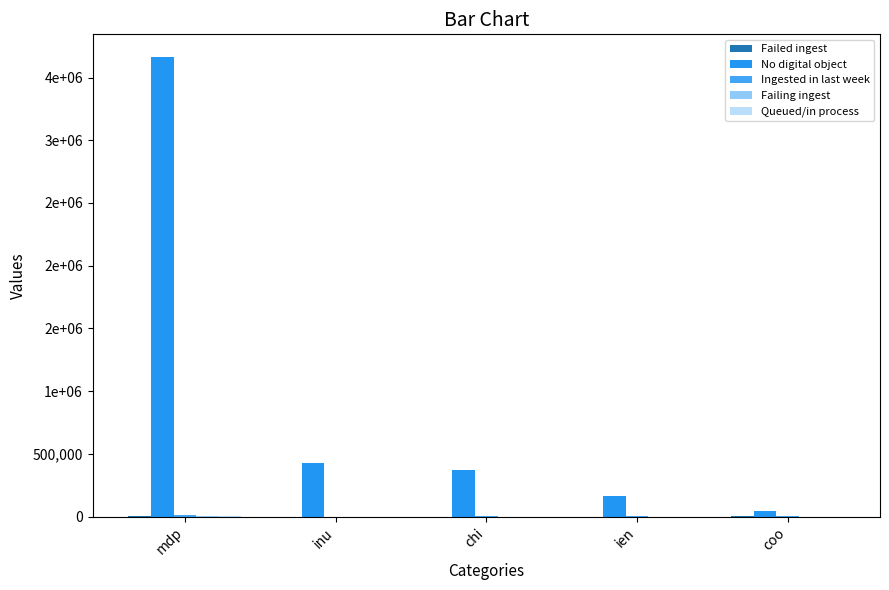

Reading left to right, transcribe all the data shown in this chart.

Failed ingest: 6418	16	5	5	173
No digital object: 3661459	425453	370692	167363	47977
Ingested in last week: 15403	71	327	388	588
Failing ingest: 503	1	0	1	12
Queued/in process: 271	4	0	0	21